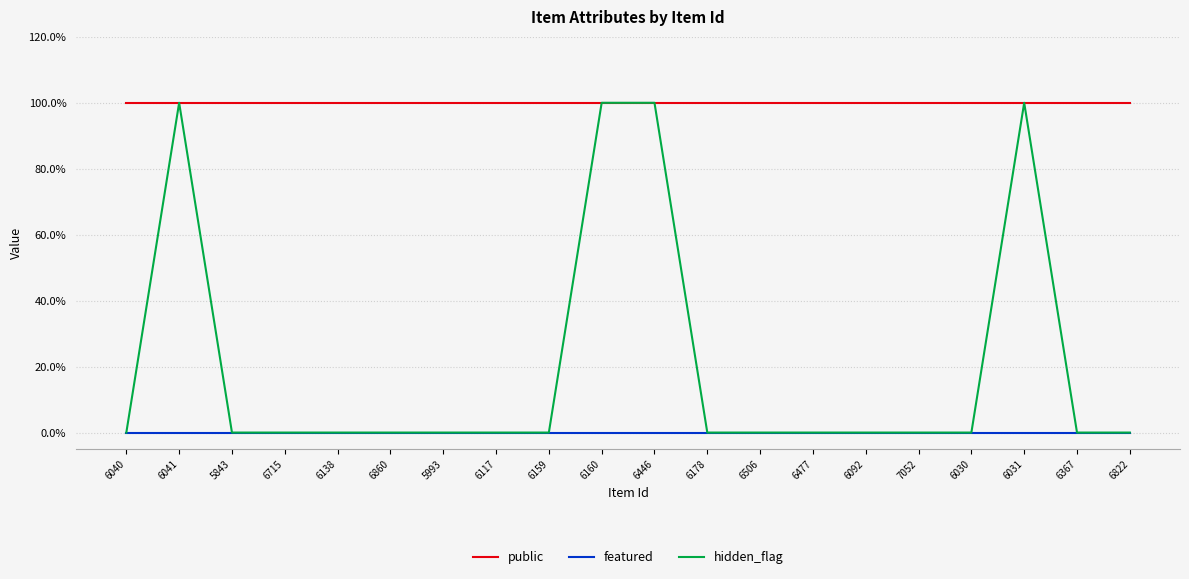

The public series shows 2 at 6138. True or false?

False